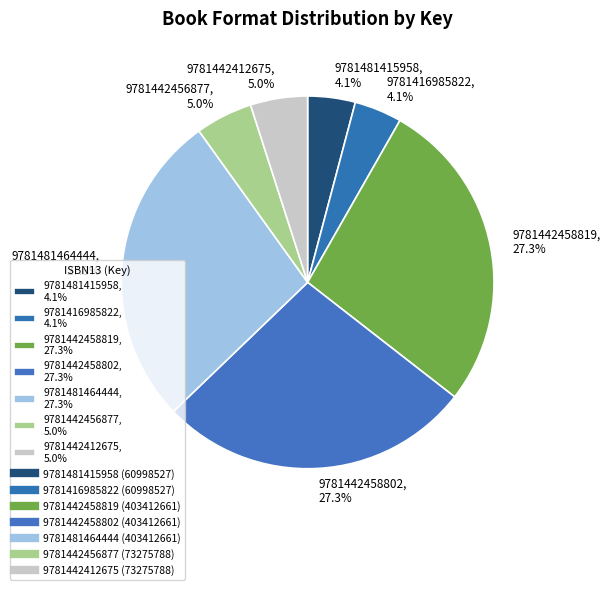

To the nearest percent, what is the difference between the largest and smallest slice percentages?

23%